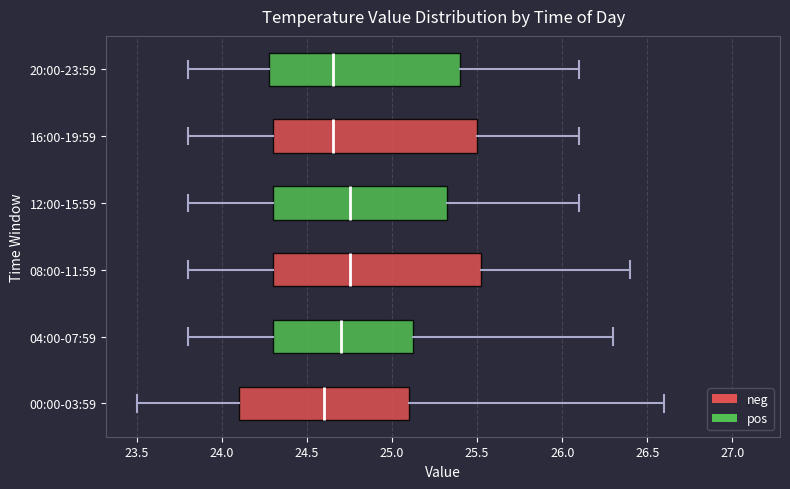

Reading bottom to top, read every box against the x-axis: the position of its median line, the range the box covers, and the ends of its whiskers. The values are not printed on the chart, so give them approximately, as read against the axis.

00:00-03:59: median 24.60, box 24.10 to 25.10, whiskers 23.50 to 26.60
04:00-07:59: median 24.70, box 24.30 to 25.15, whiskers 23.80 to 26.30
08:00-11:59: median 24.75, box 24.30 to 25.55, whiskers 23.80 to 26.40
12:00-15:59: median 24.75, box 24.30 to 25.35, whiskers 23.80 to 26.10
16:00-19:59: median 24.65, box 24.30 to 25.50, whiskers 23.80 to 26.10
20:00-23:59: median 24.65, box 24.30 to 25.40, whiskers 23.80 to 26.10